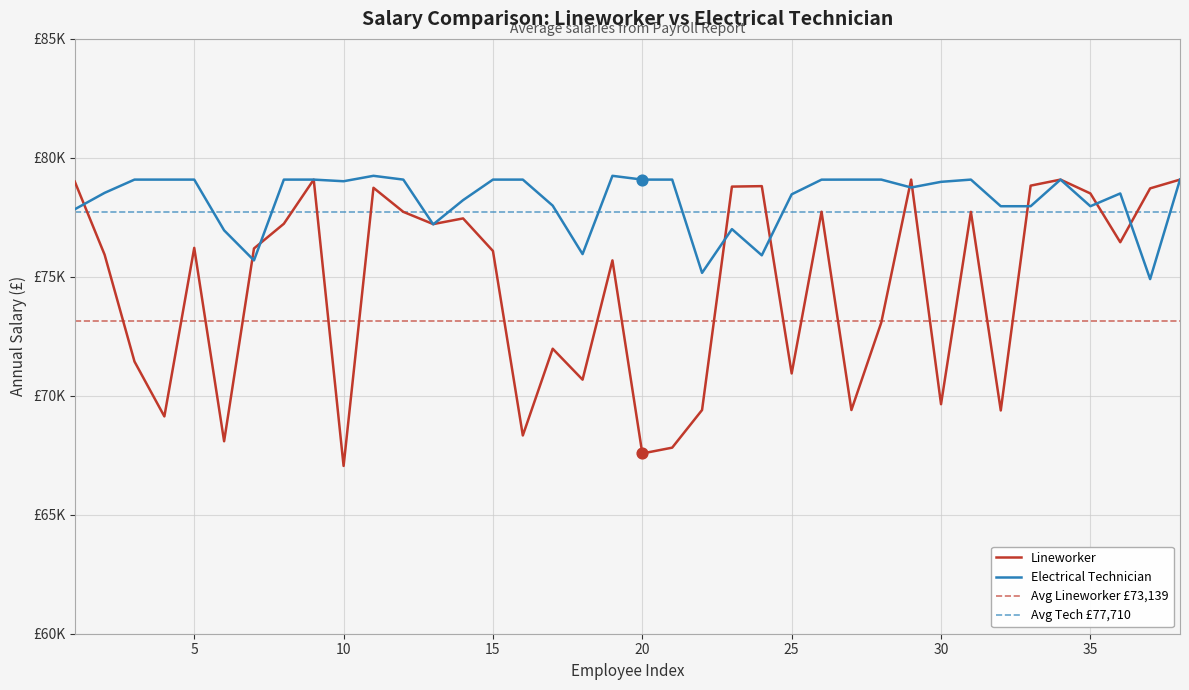

Which series reaches the minimum Y coordinate?

Lineworker Salary